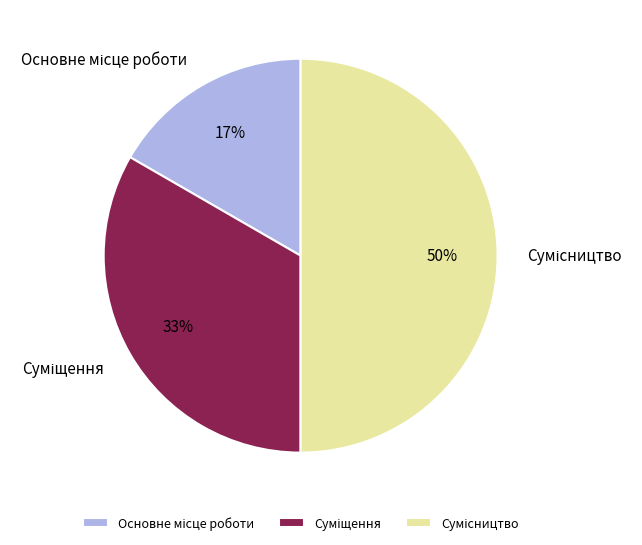

How many segments does this pie chart have?

3